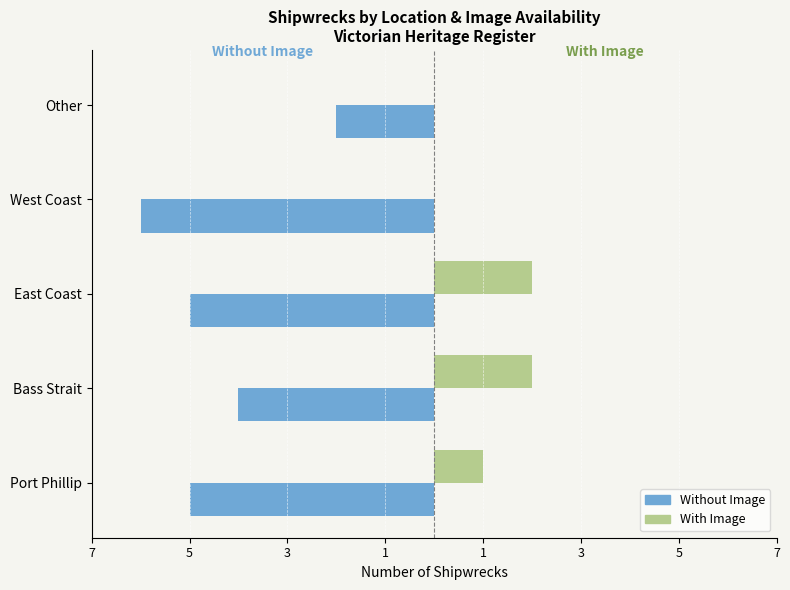

What is the value of the Without Image bar at the 4th from the left?

-6